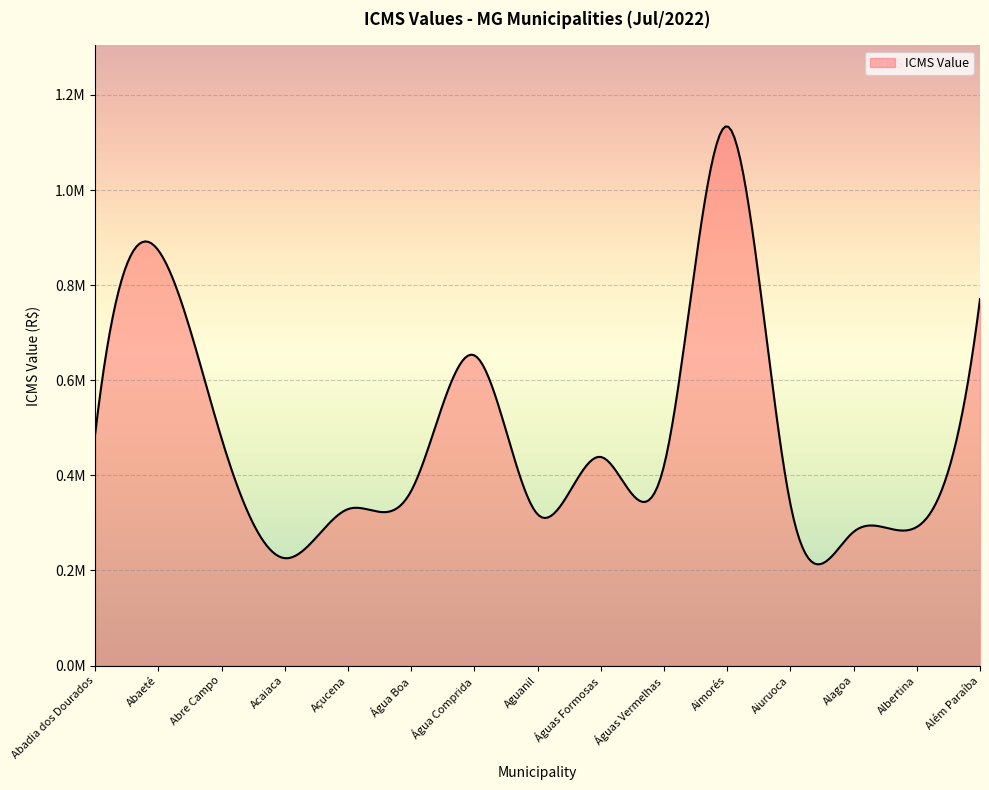

What is the label of the 13th point from the left?

Alagoa